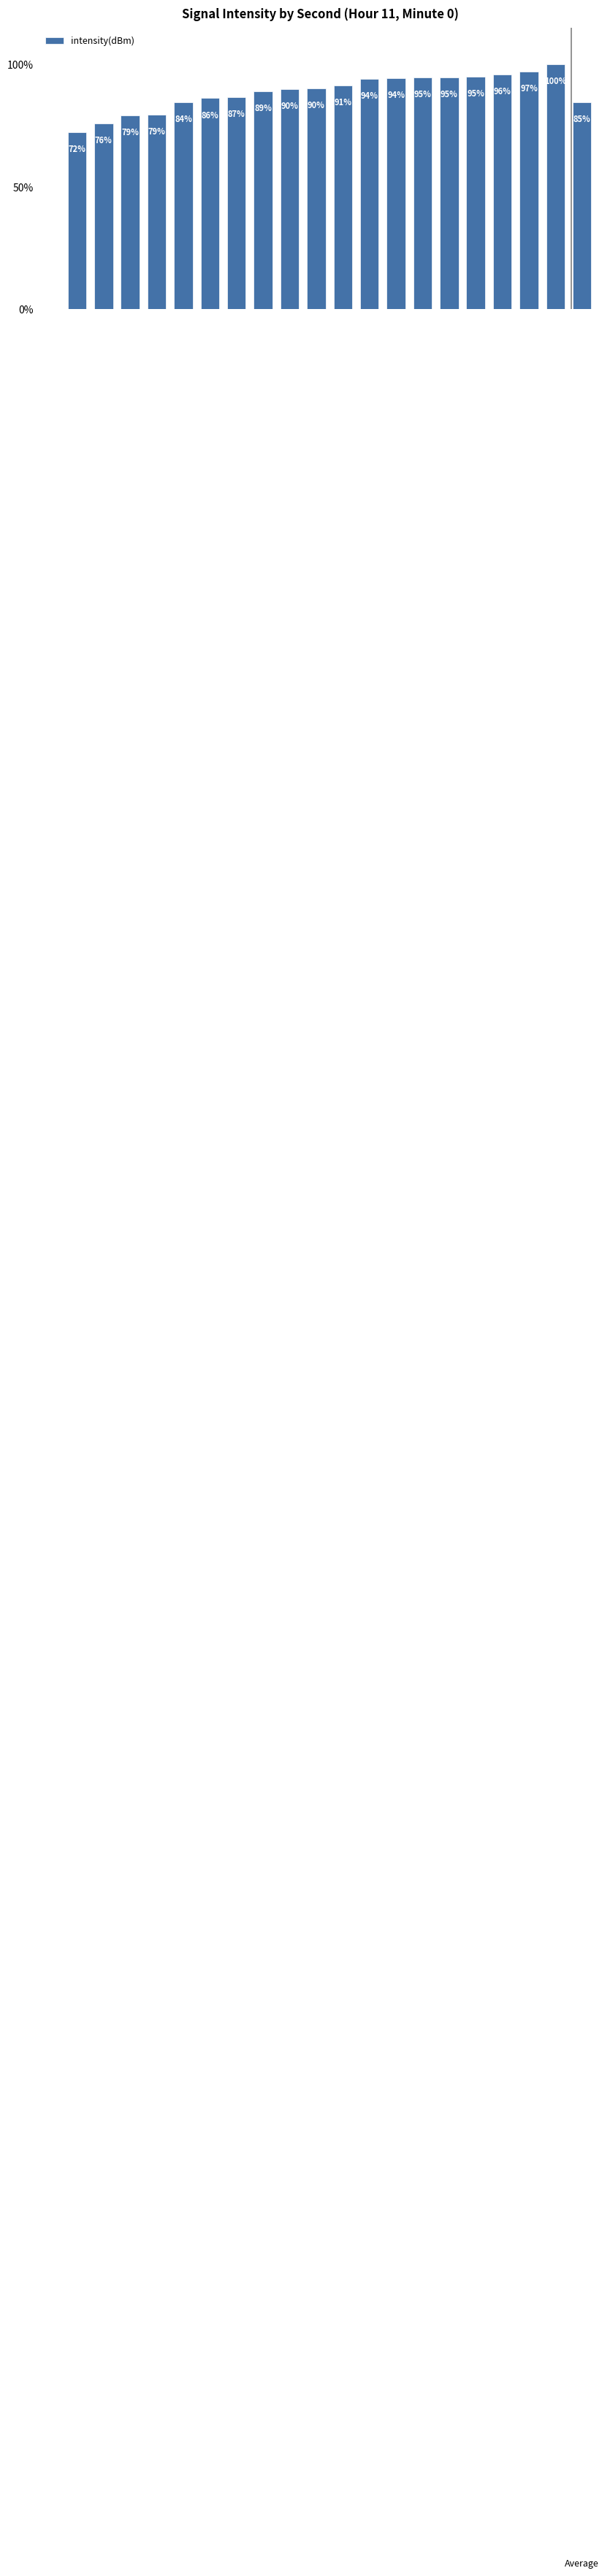

Which category has the highest value across all series?

19